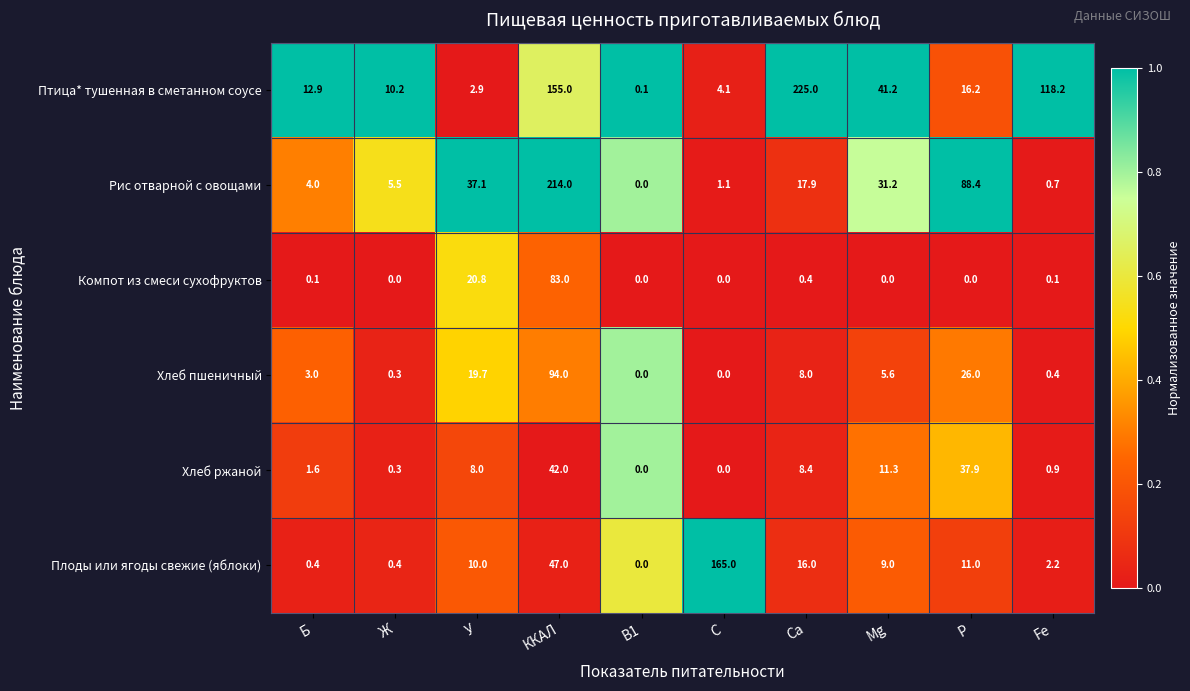

Which category has the highest value in the Хлеб пшеничный series?

ККАЛ